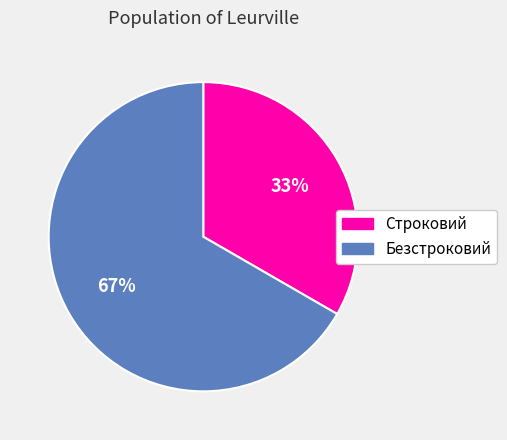

To the nearest percent, what is the combined percentage of Безстроковий and Строковий?

100%